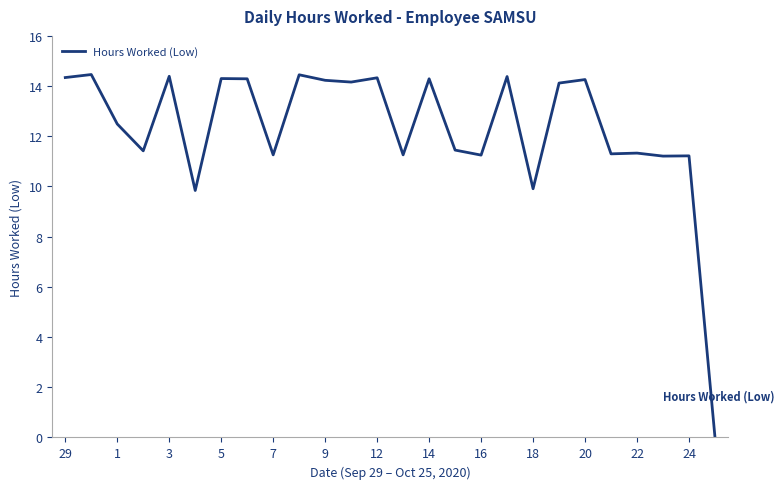

What is the greatest value displayed?

14.5